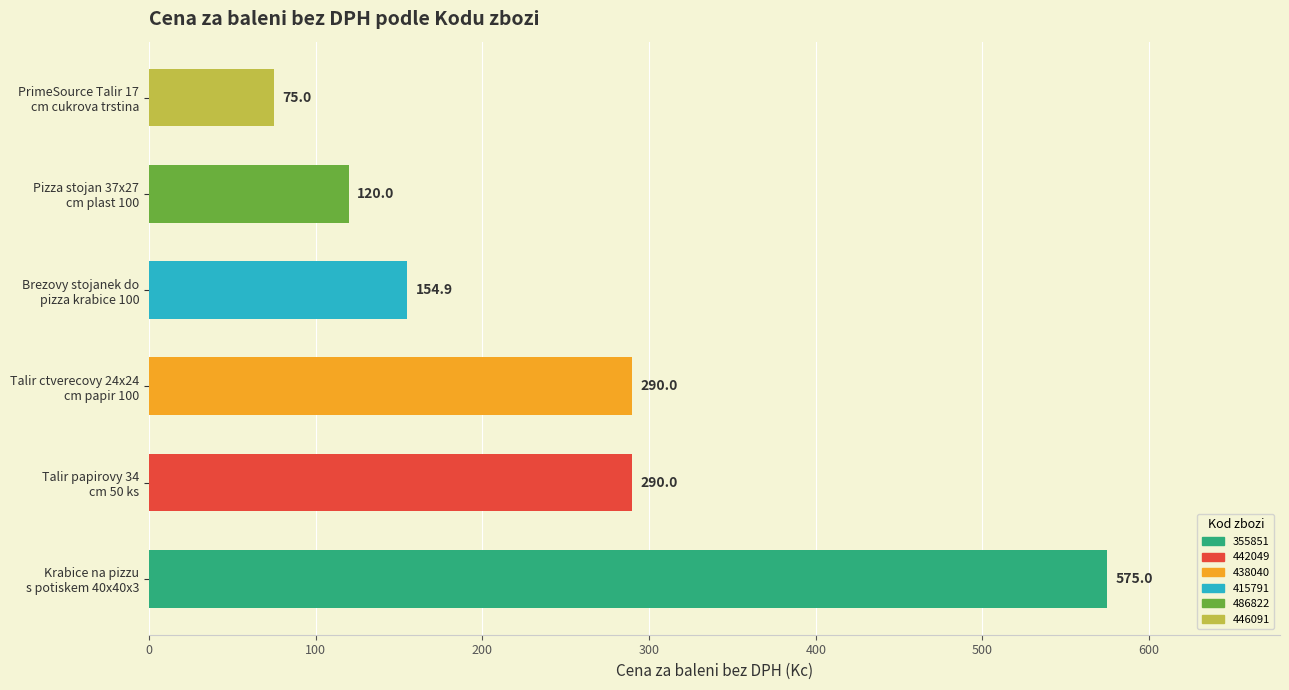

The value of Cena za baleni s DPH at 446091 is 141.9. True or false?

False